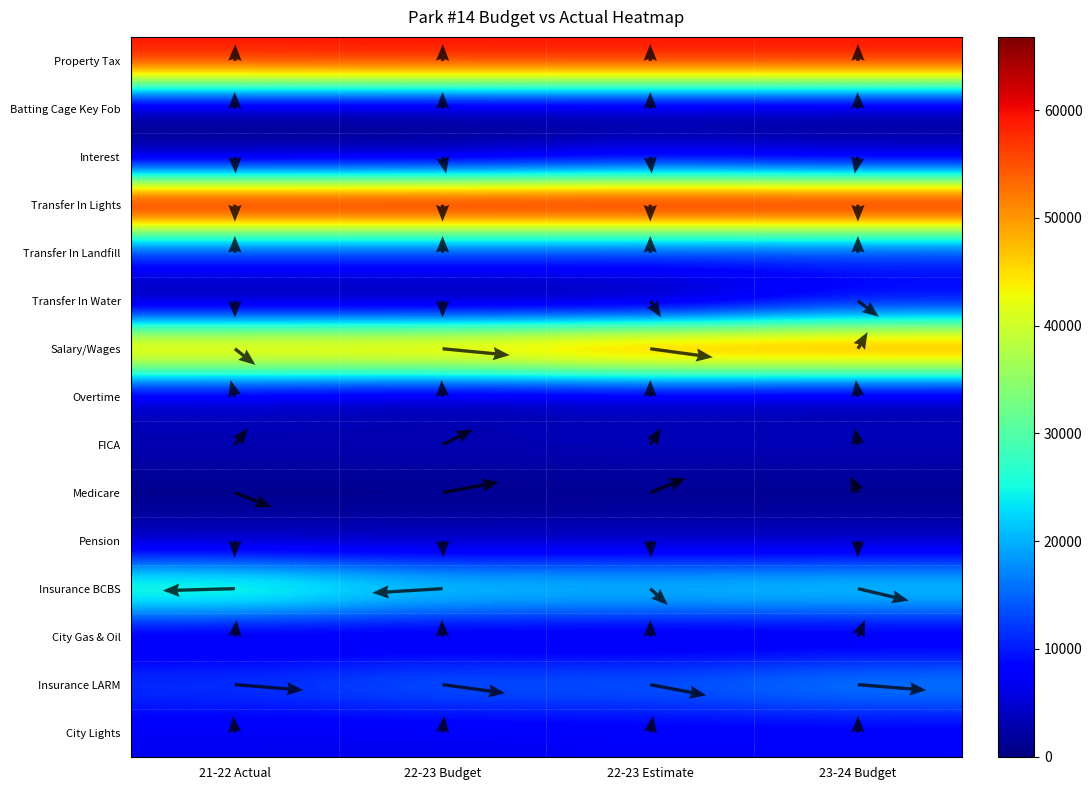

Is it true that Property Tax equals 60000 at 22-23 Budget?

True